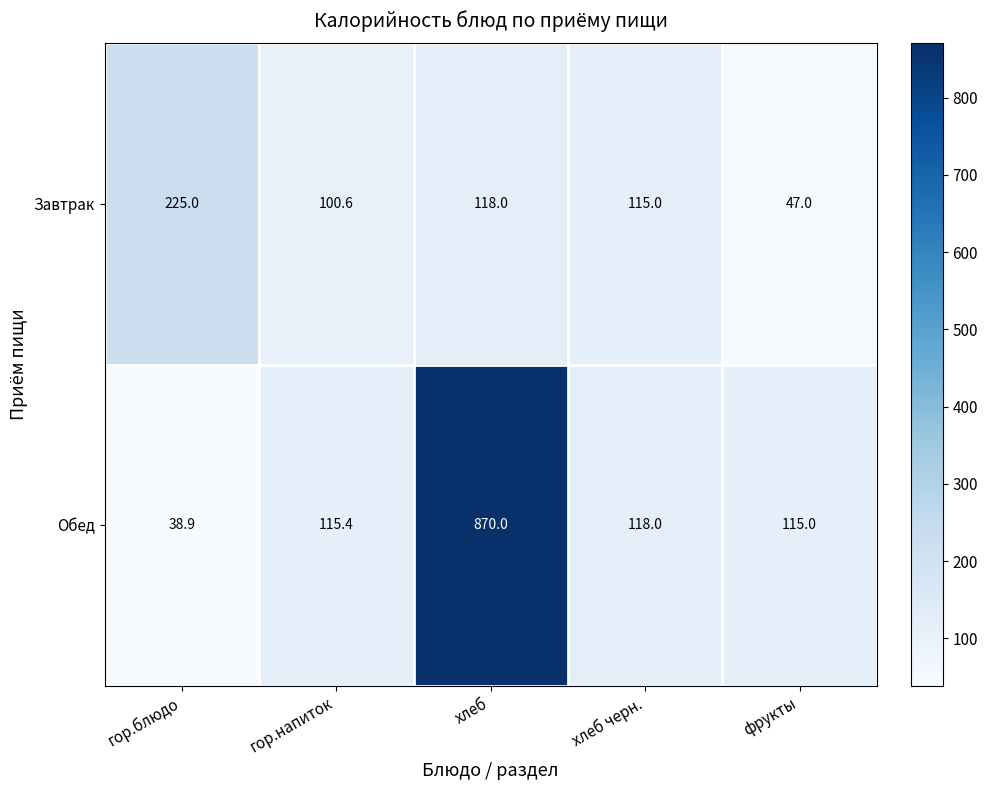

What is the minimum value shown in the chart?

38.9